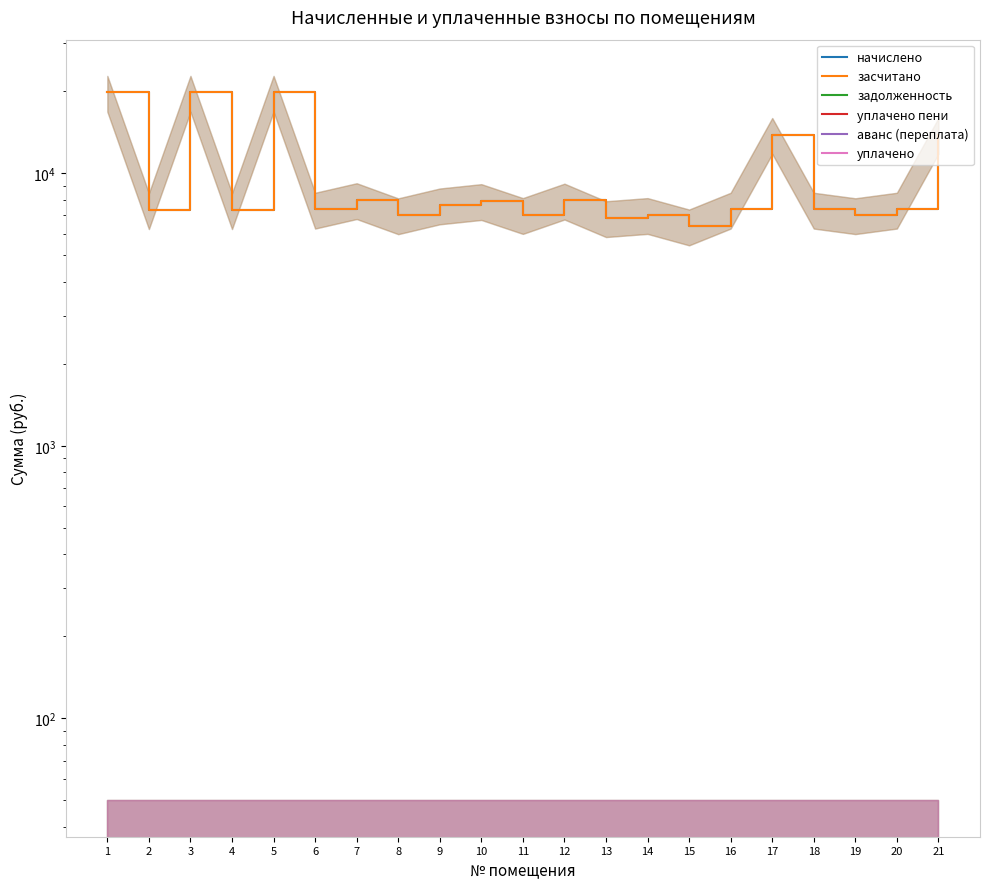

List the series in order of their peak value, lowest first.

задолженность, уплачено пени, аванс (переплата), уплачено, начислено, засчитано